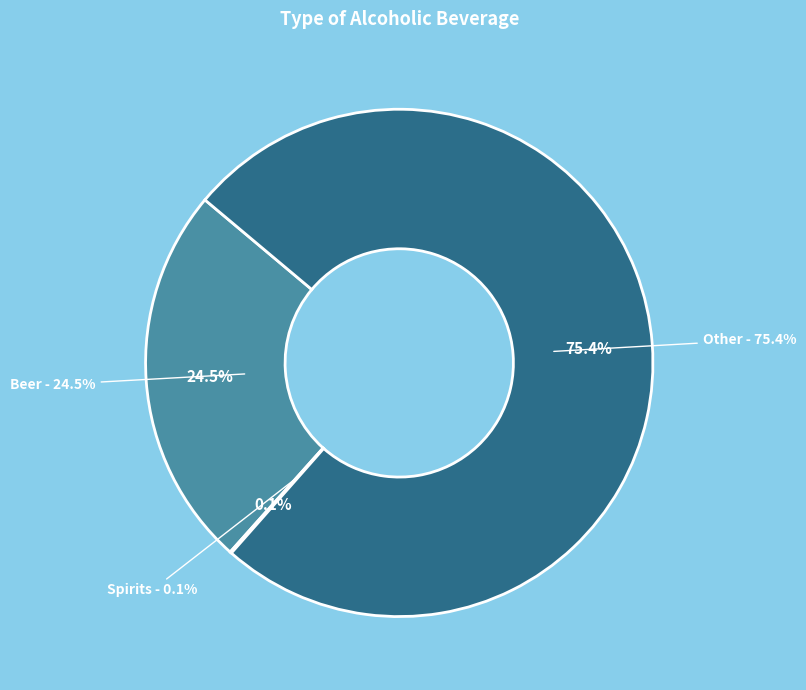

To the nearest percent, what is the difference between the largest and smallest slice percentages?

75%